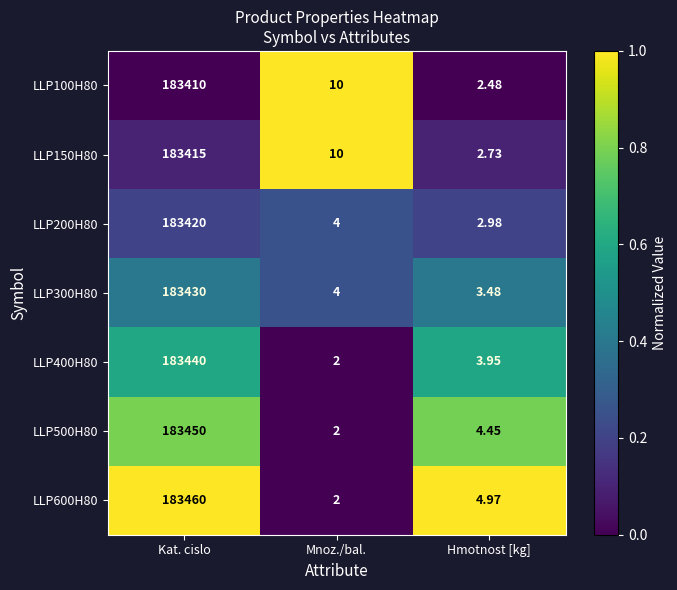

Where is LLP300H80 nearest to the value 91716?

Mnoz./bal.